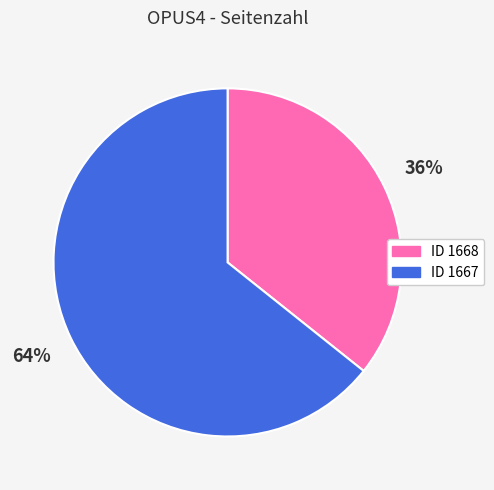

To the nearest percent, what is the average slice percentage?

50%